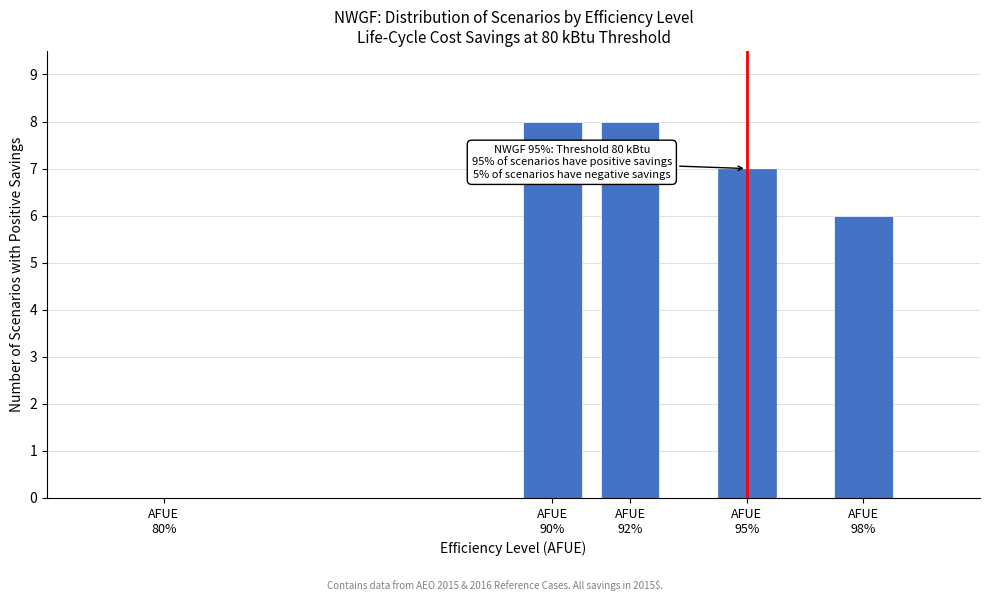

What is the sum of all values?

29